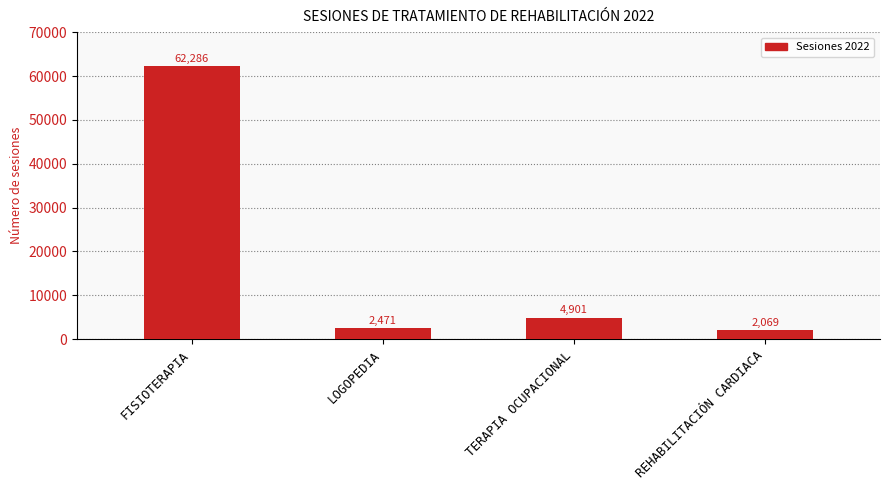

What is the difference between the values at REHABILITACIÓN CARDIACA and TERAPIA OCUPACIONAL?

2832